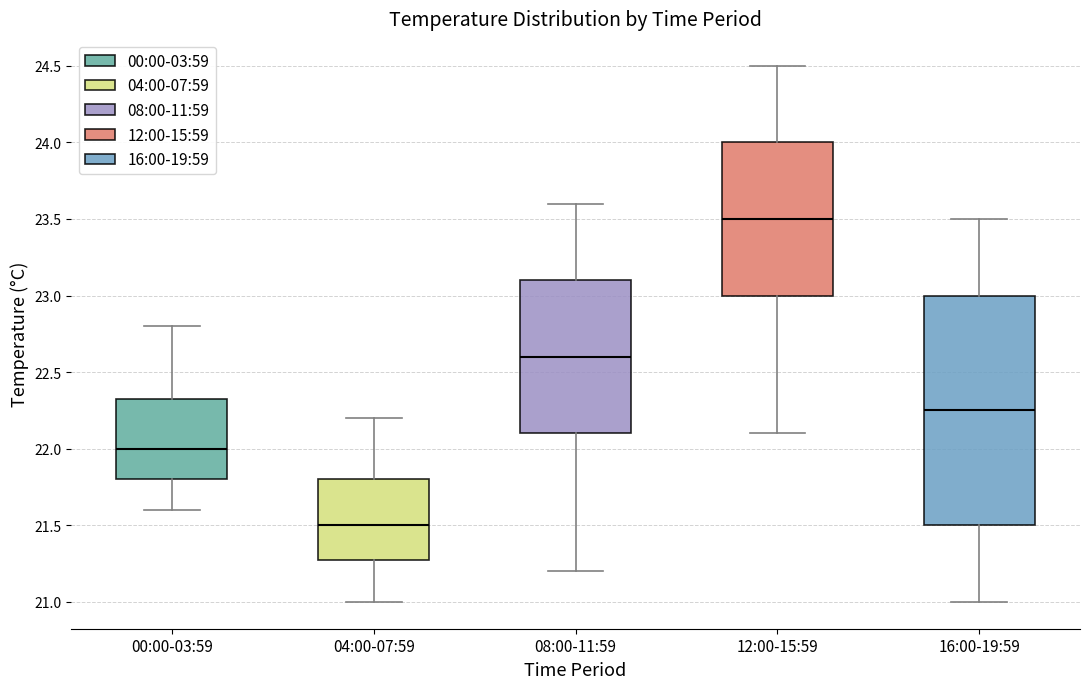

Reading left to right, transcribe this box plot: for each box, give where its median line is, the range the box spans, and where its two whiskers end, as read against the y-axis. The values are not printed on the chart, so give them approximately, as read against the axis.

00:00-03:59: median 22.00, box 21.80 to 22.35, whiskers 21.60 to 22.80
04:00-07:59: median 21.50, box 21.30 to 21.80, whiskers 21.00 to 22.20
08:00-11:59: median 22.60, box 22.10 to 23.10, whiskers 21.20 to 23.60
12:00-15:59: median 23.50, box 23.00 to 24.00, whiskers 22.10 to 24.50
16:00-19:59: median 22.25, box 21.50 to 23.00, whiskers 21.00 to 23.50